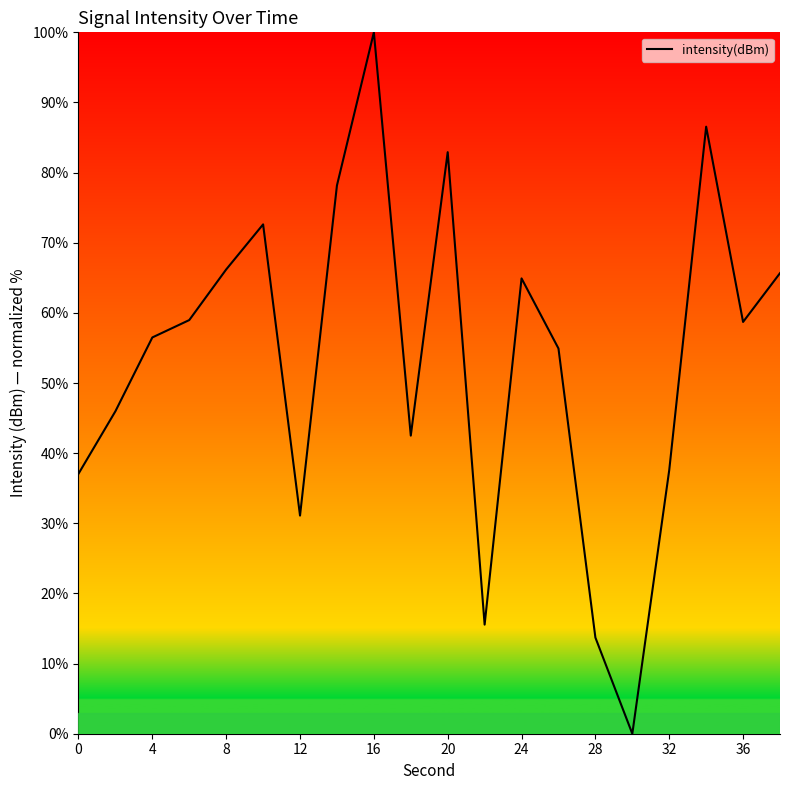

What is the maximum value shown in the chart?

100.0